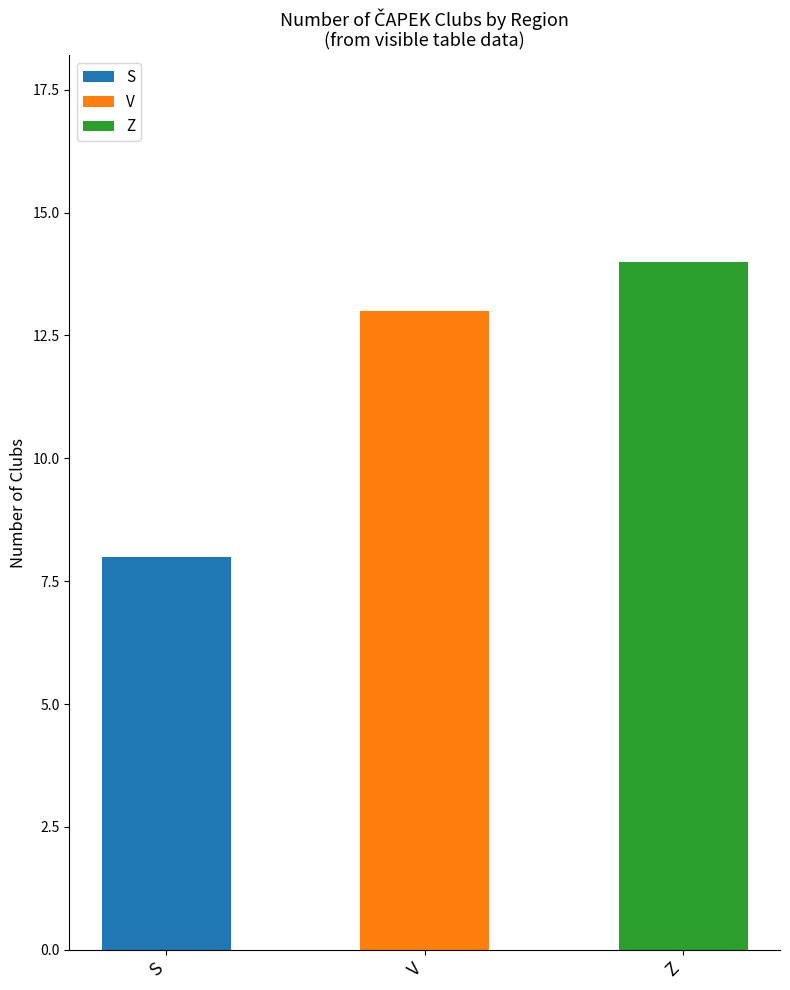

What is the total value across all series at Z?

14